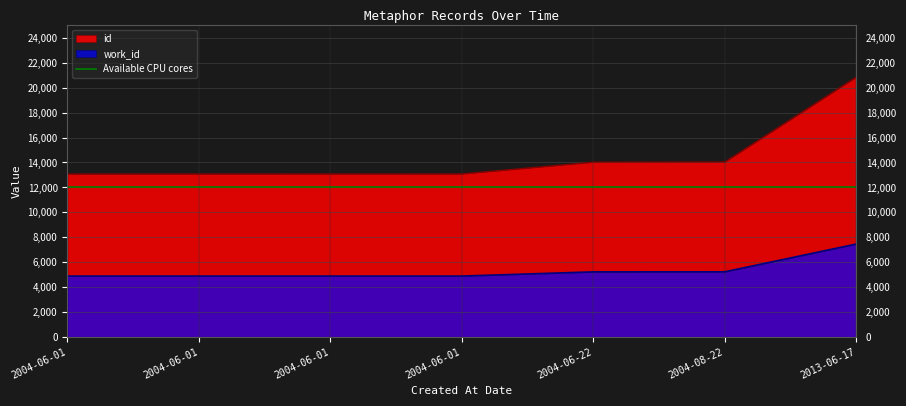

Between 2004-06-01 and 2004-06-01, which series saw the biggest shift?

id